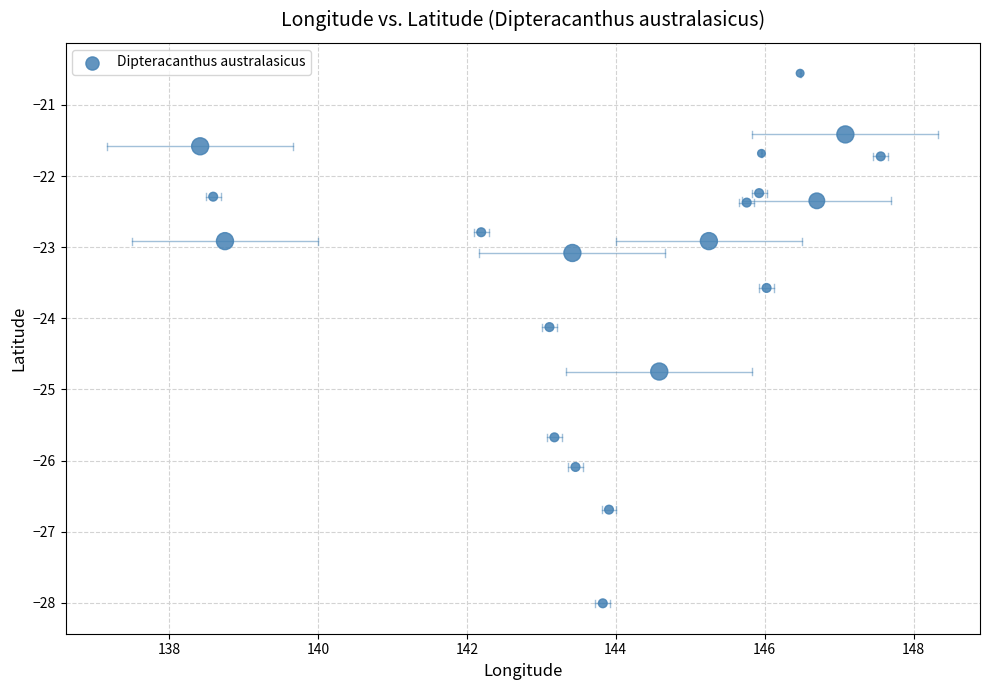

What is the range of Y values (max minus min)?

7.5